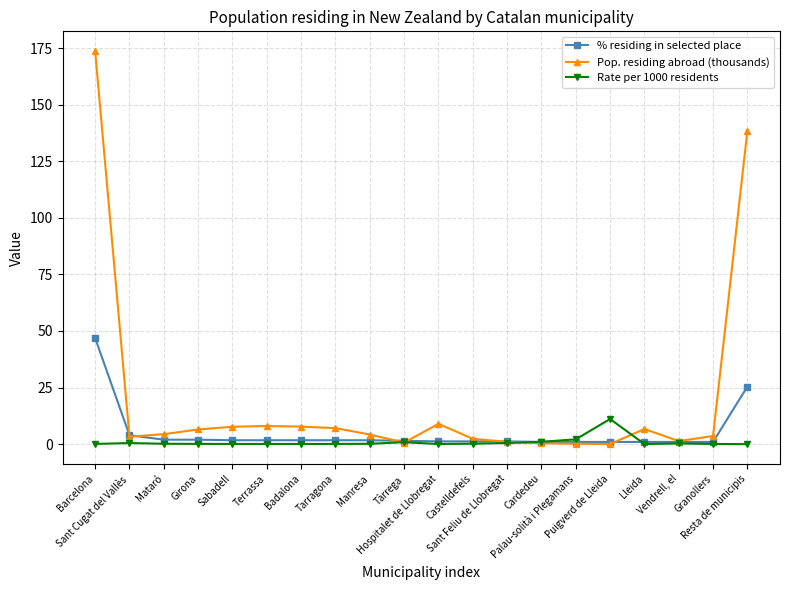

Which series has the largest total across all categories?

Pop. residing abroad (thousands)